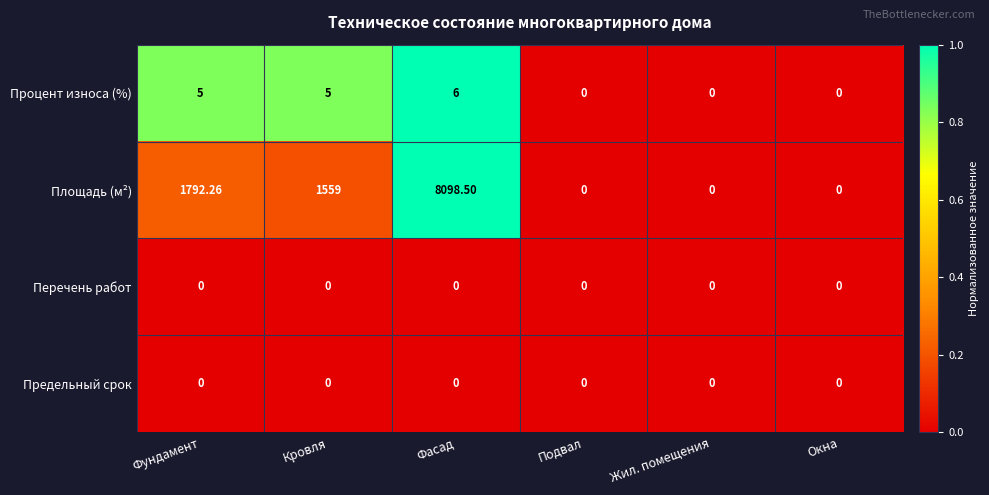

How many categories are shown in the chart?

6